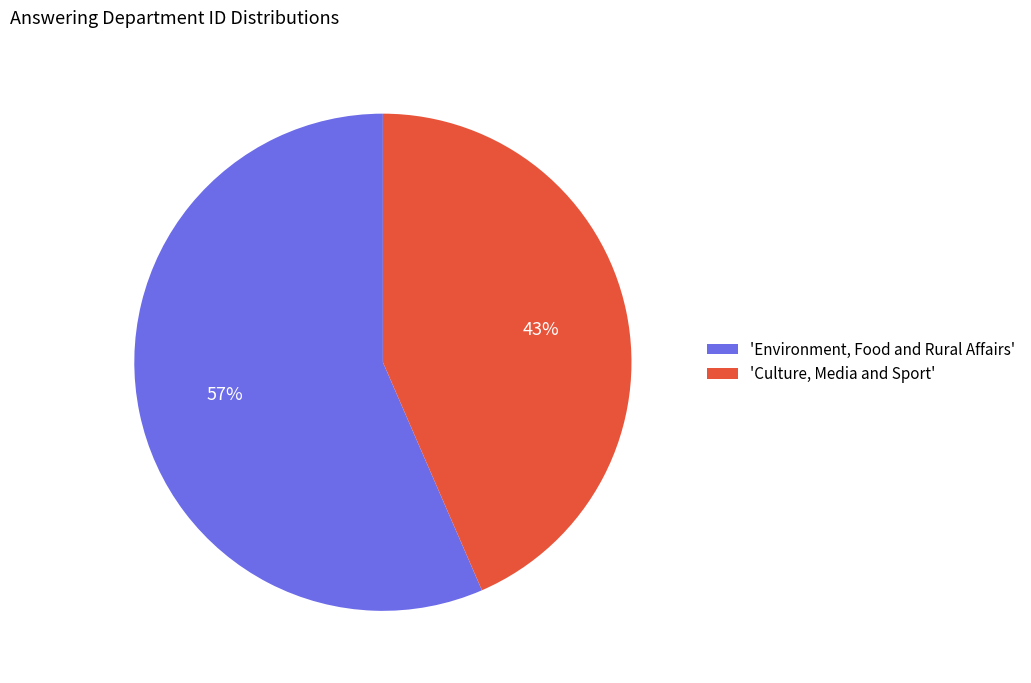

Does any single category account for the majority?

Yes